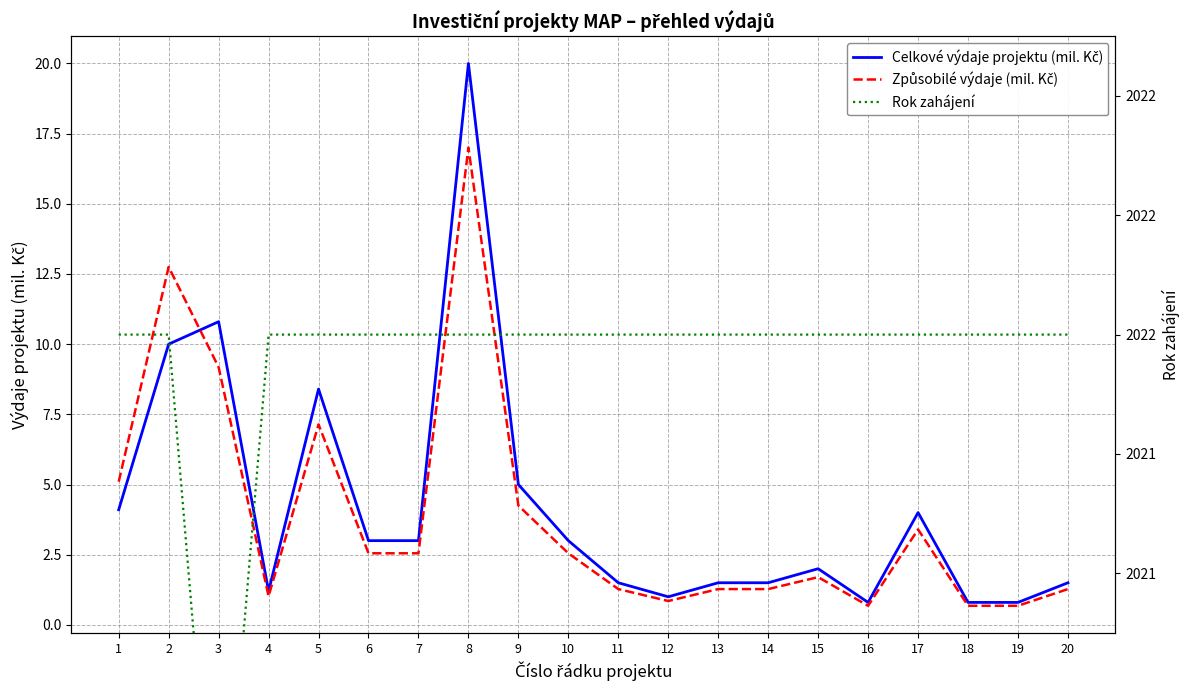

What is the value of the Rok zahájení point at the 16th from the left?

2022.0